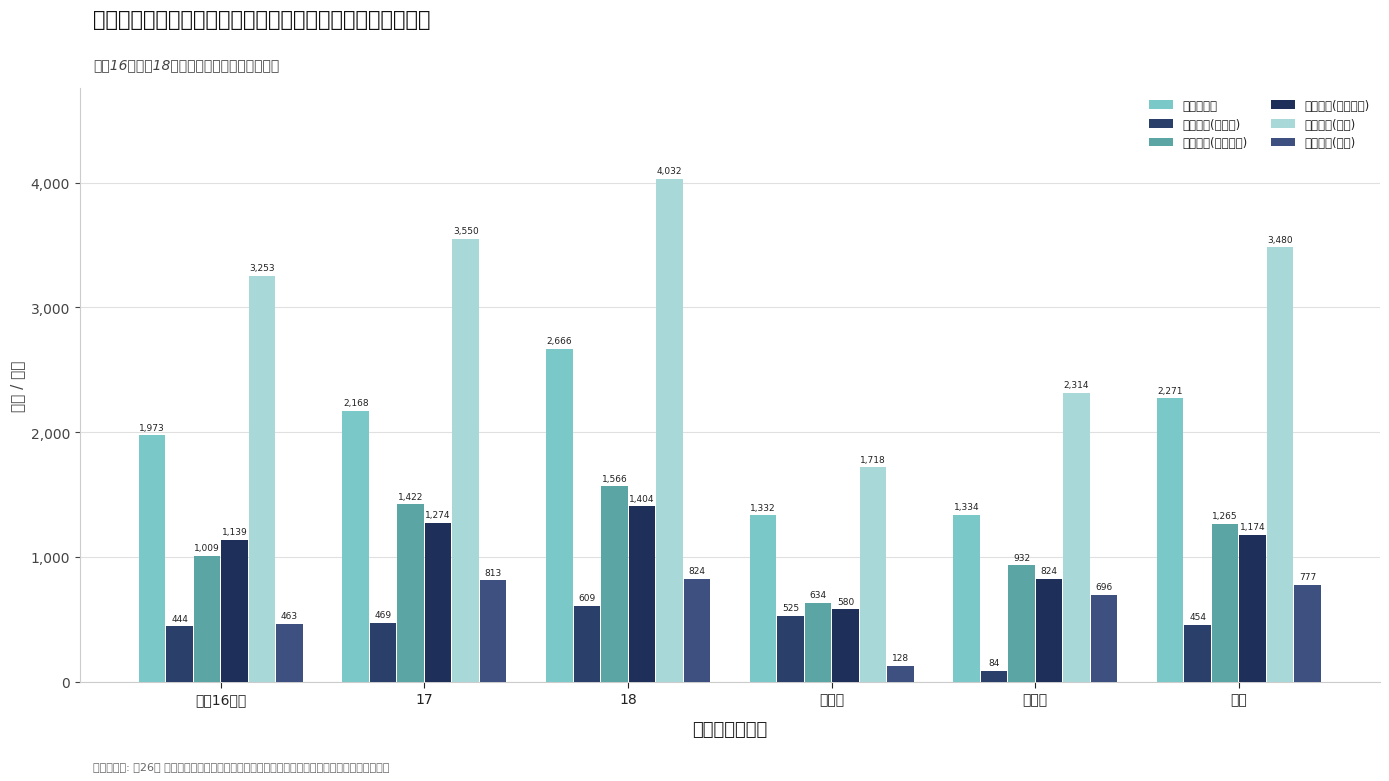

How many data points in 判定件数(心理判定) are above 1265?

2